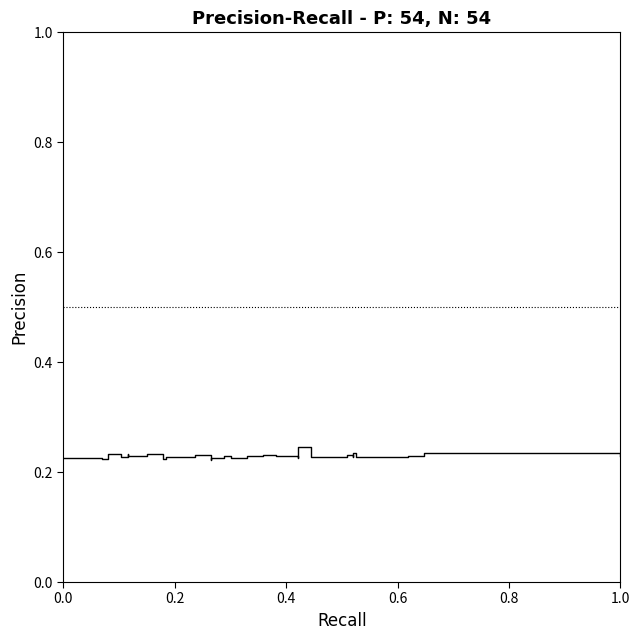

Reading left to right, extract all data points from this chart.

0.2	0.2	0.2	0.2	0.2	0.2	0.2	0.2	0.2	0.2	0.2	0.2	0.2	0.2	0.2	0.2	0.2	0.2	0.2	0.2	0.2	0.2	0.2	0.2	0.2	0.2	0.2	0.2	0.2	0.2	0.2	0.2	0.2	0.2	0.2	0.2	0.2	0.2	0.2